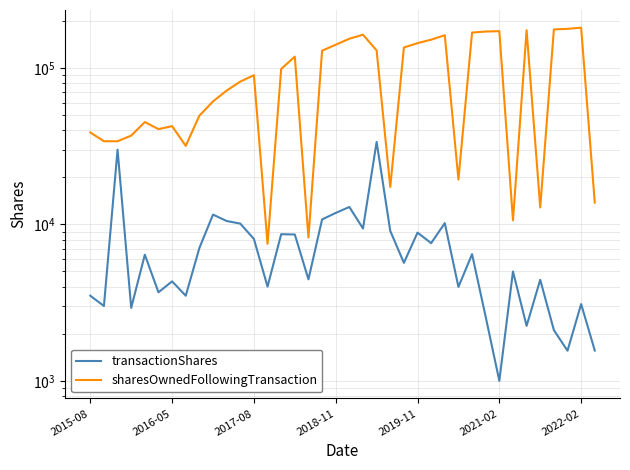

Reading right to left, list all the values displayed in this chart.

transactionShares: 1563	3096	1559	2111	4425	2247	5000	1001	2563	6449	3985	10177	7584	8855	5678	9084	33609	9411	12909	11830	10745	4454	8611	8651	4000	8065	10108	10505	11539	7056	3500	4323	3681	6400	2928	30000	3009	3500
sharesOwnedFollowingTransaction: 13763	180403	177307	175748	12825	173637	10612	171390	170389	167826	19309	161377	151200	143616	134761	17317	129083	162692	153281	140372	128542	8233	117797	98300	7506	89649	81584	71476	60971	49432	31711	42376	40553	45023	36872	33944	33944	38623